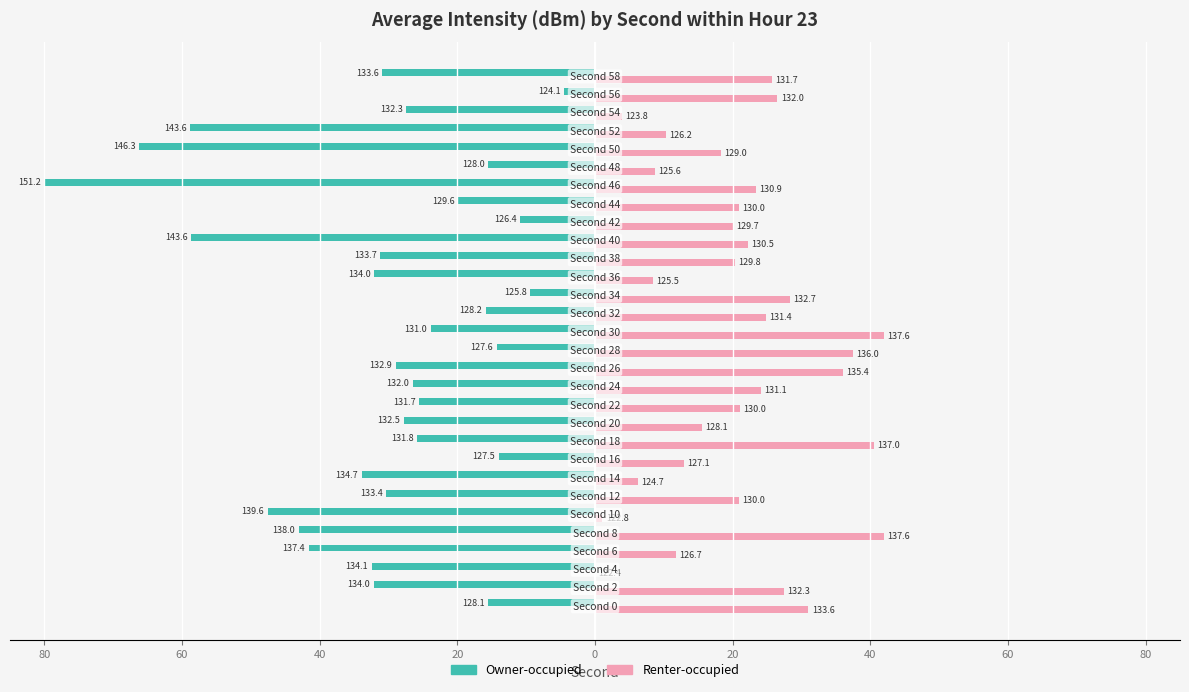

What are all the series names shown in the legend?

Owner-occupied, Renter-occupied